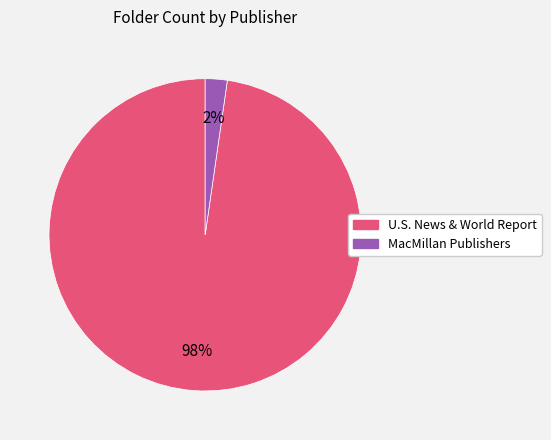

Count the number of slices in the pie.

2